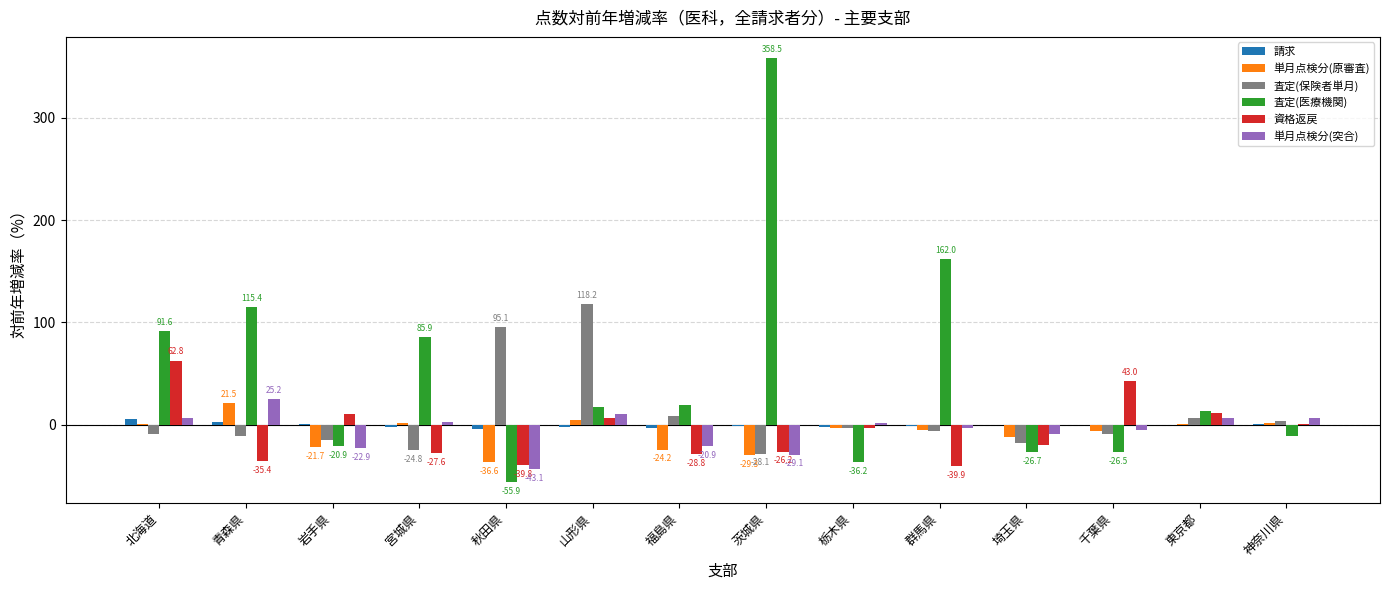

What is the maximum value shown in the chart?

358.5